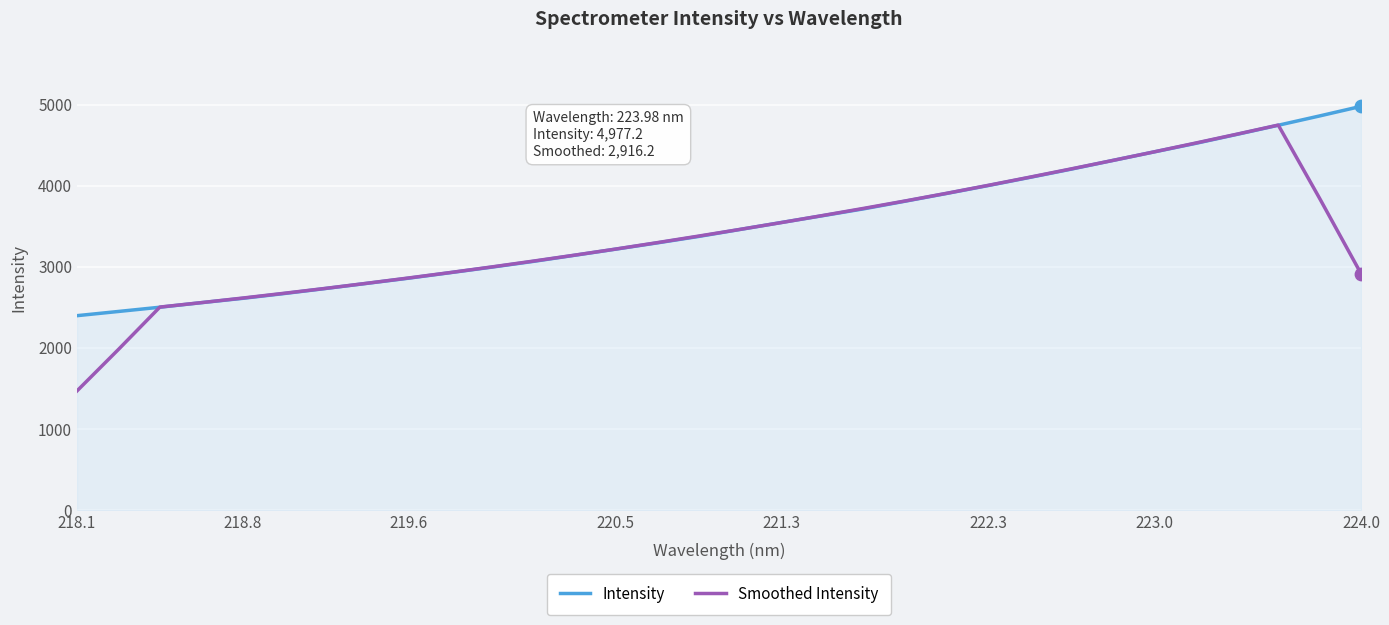

What are all the series names shown in the legend?

Intensity, Smoothed Intensity